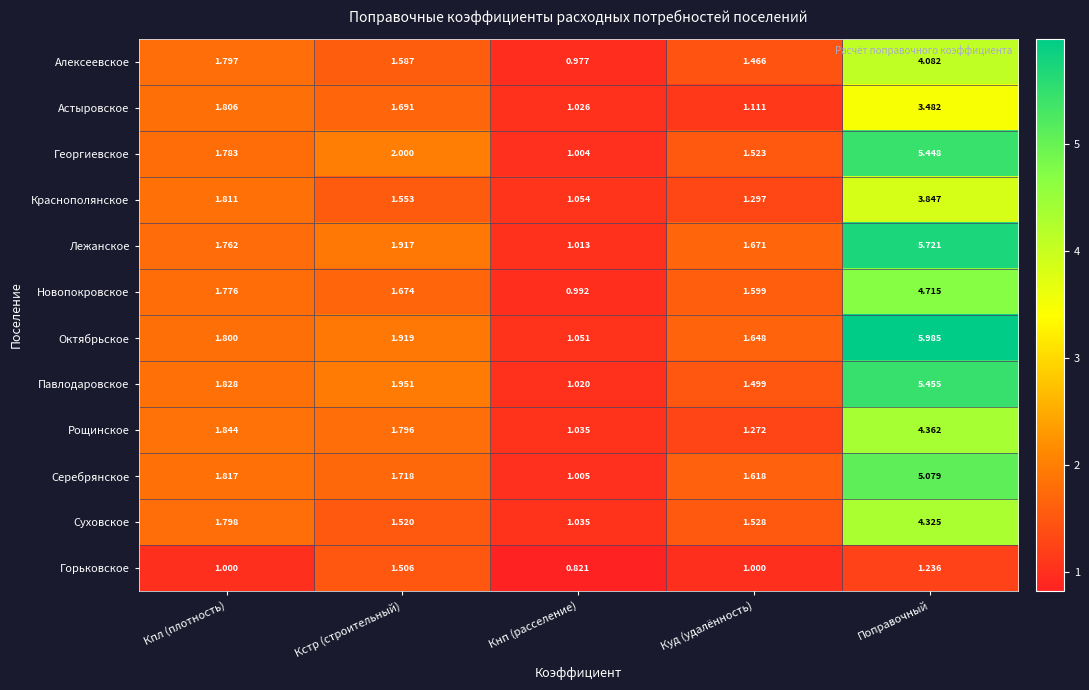

List the labels in order of Рощинское value, smallest first.

Кнп (расселение), Куд (удалённость), Кстр (строительный), Кпл (плотность), Поправочный